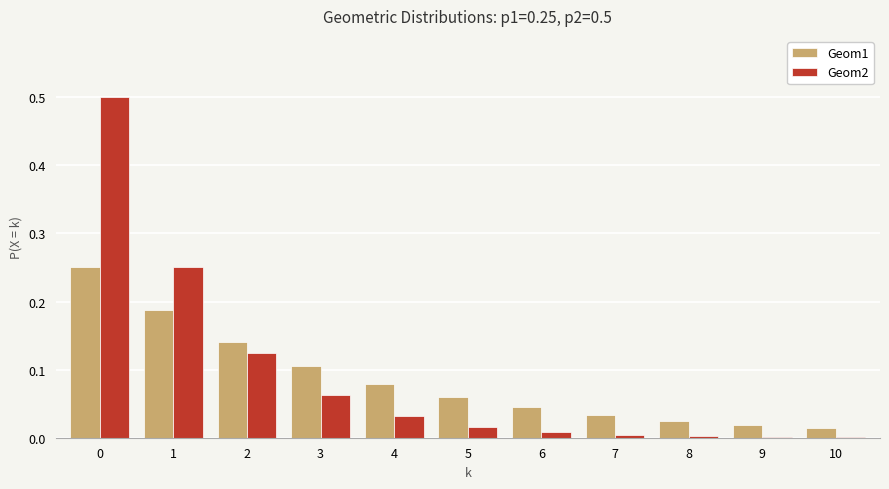

Which series changed the most between 4 and 10?

Geom1